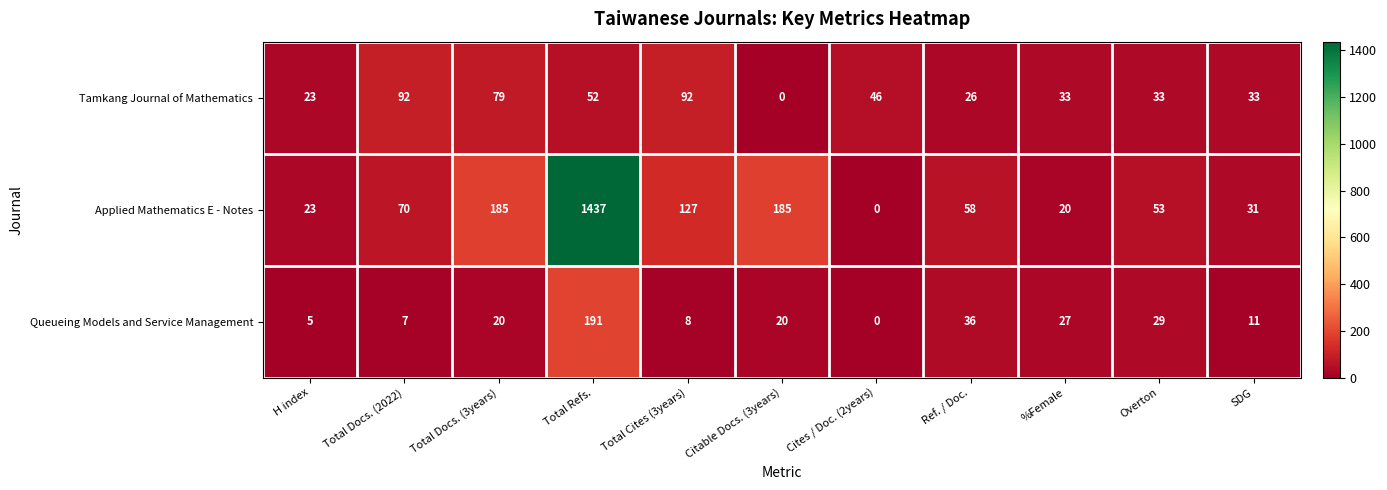

Rank the series at Total Refs. from highest to lowest value.

Applied Mathematics E - Notes, Queueing Models and Service Management, Tamkang Journal of Mathematics